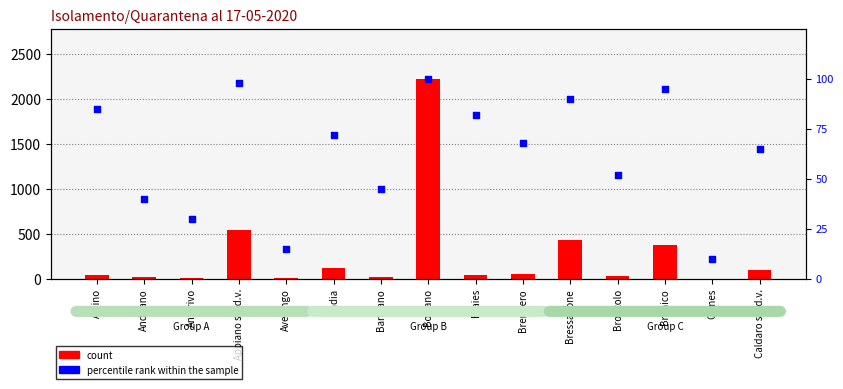

What is the total value across all series at Bolzano?

2321